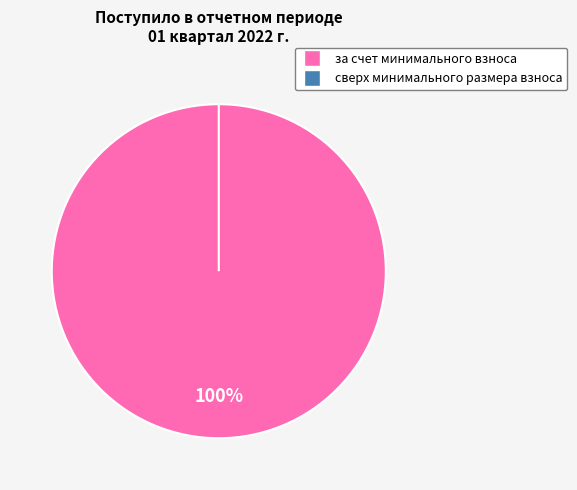

Rank the categories by value from lowest to highest.

сверх минимального размера взноса, за счет минимального взноса